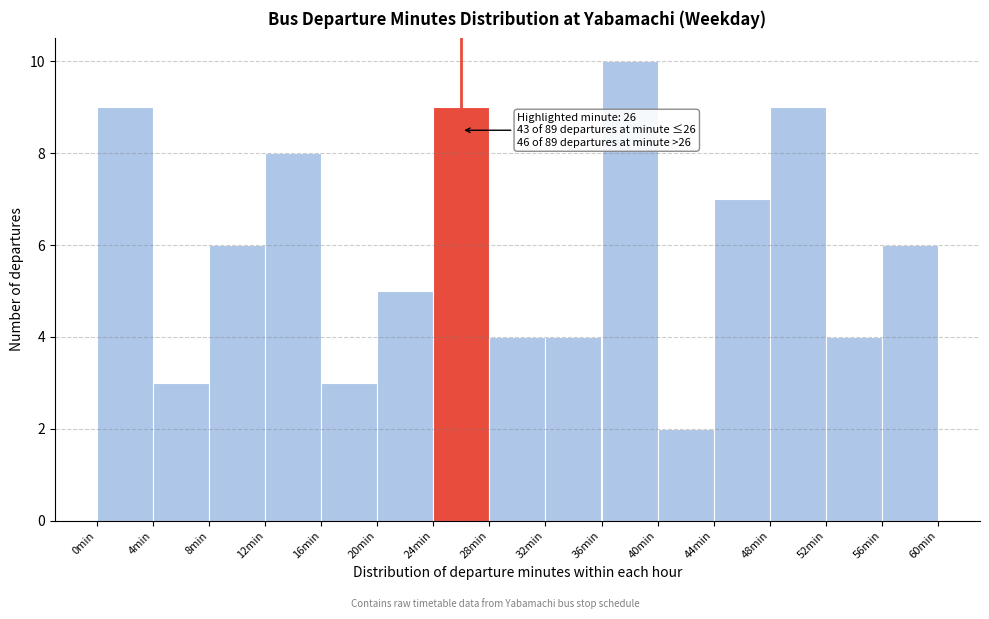

Over which range of the x-axis is the bar tallest?

36 to 40